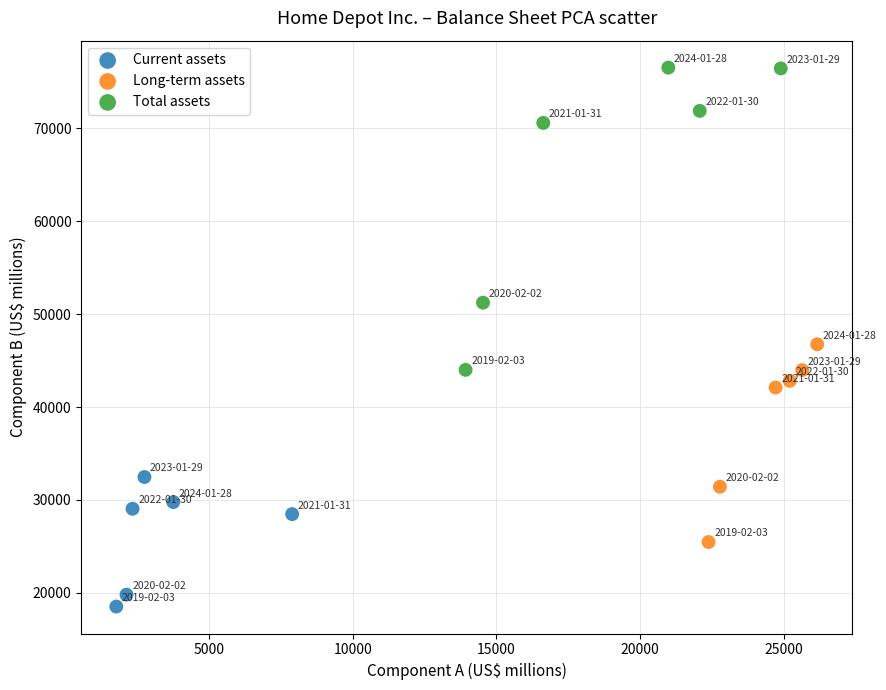

Which series has the widest spread of Y values?

Total assets